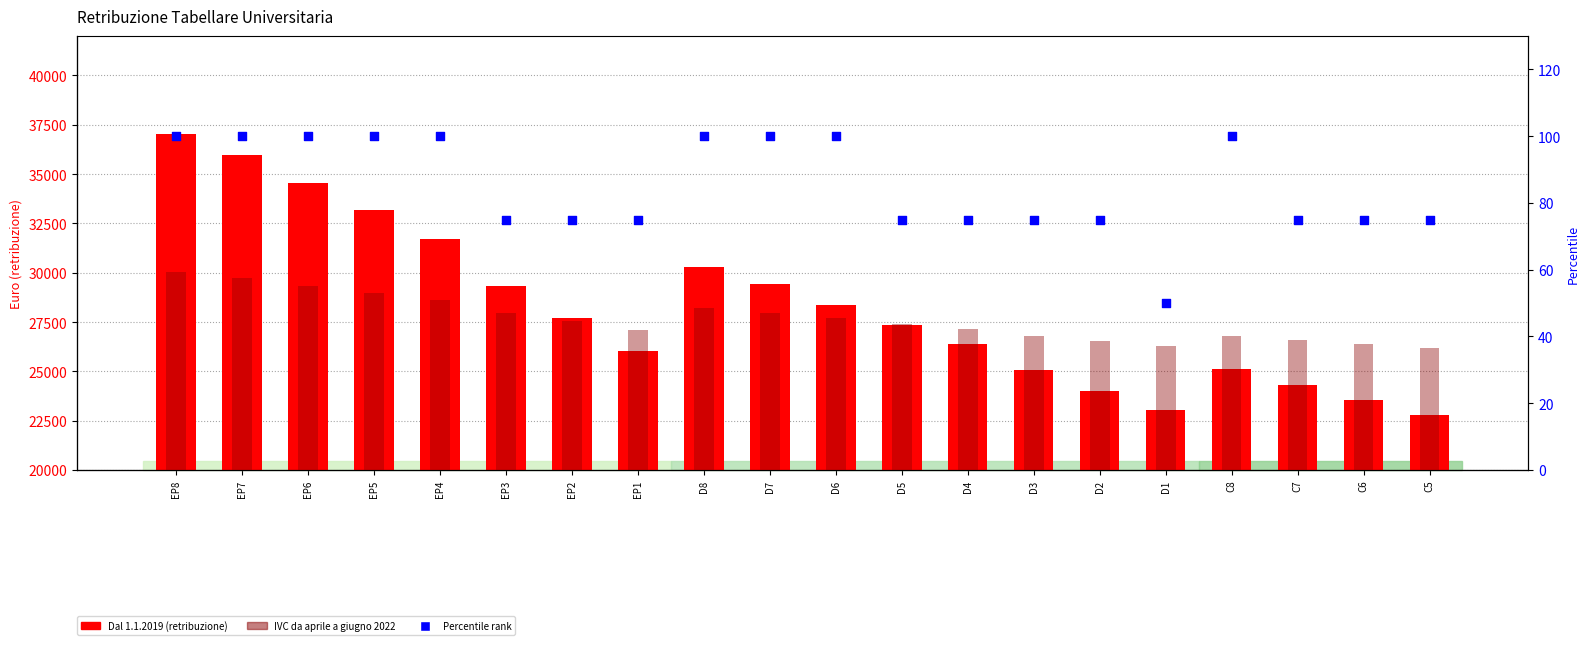

At how many categories does at least one series exceed 21685?

20